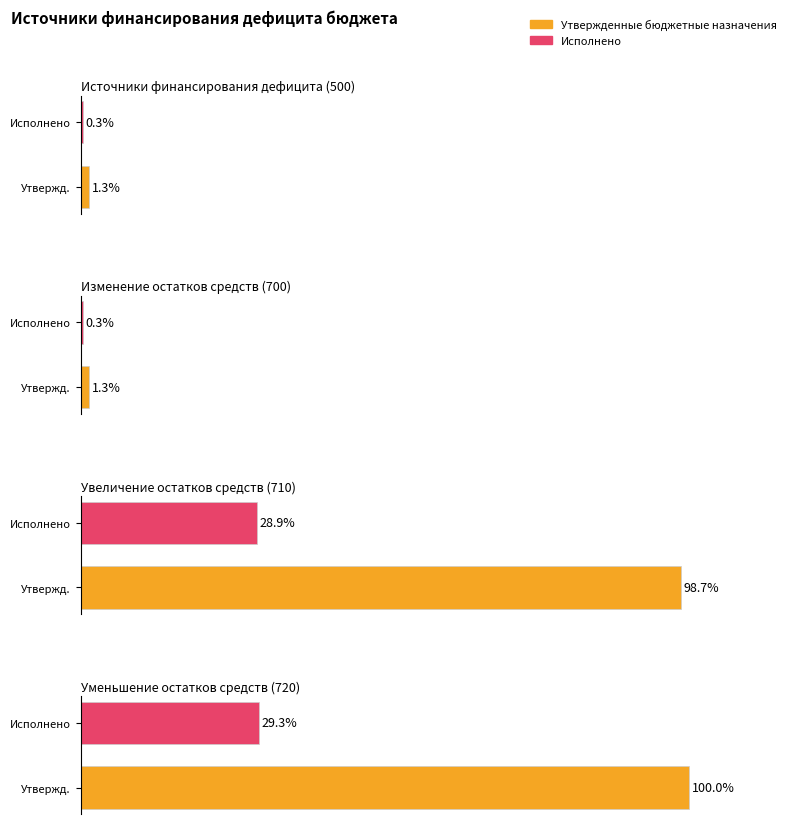

How many bars are there in total?

8